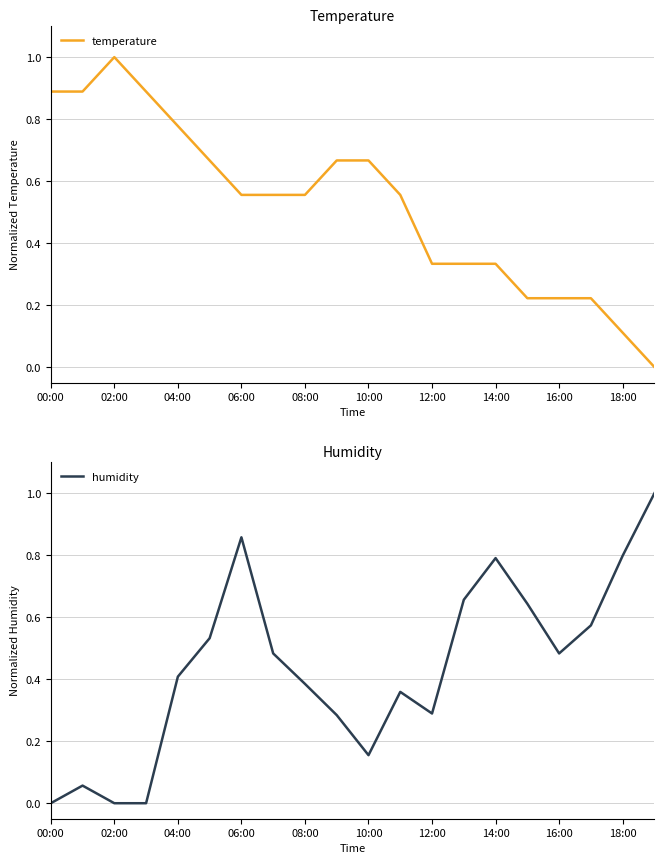

What is the sum of the temperature values at 00:00 and 19?

0.9